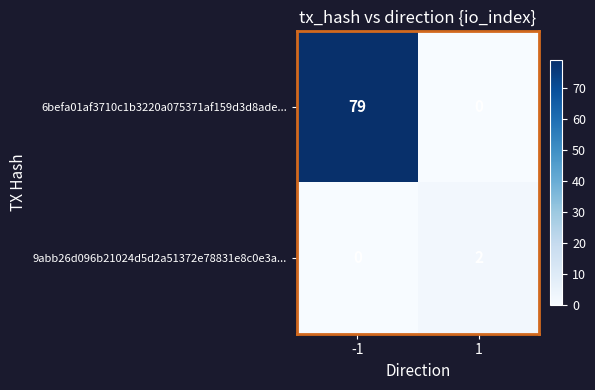

The value of 6befa01af3710c1b3220a075371af159d3d8ade... at -1 is 104. True or false?

False